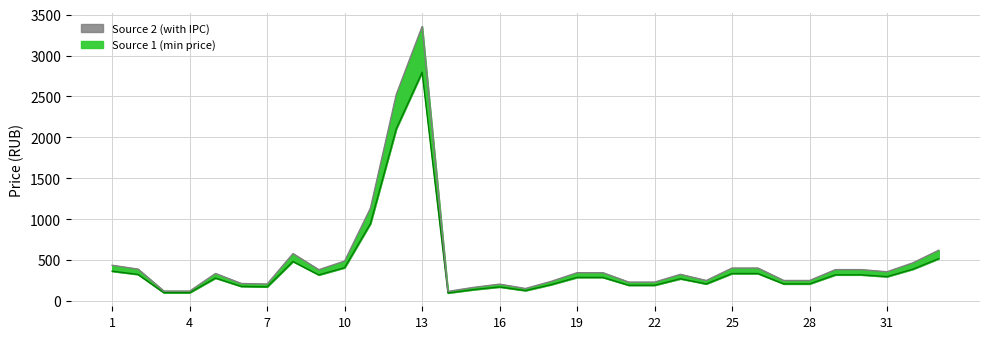

Which has a higher value, 2 or 1?

1